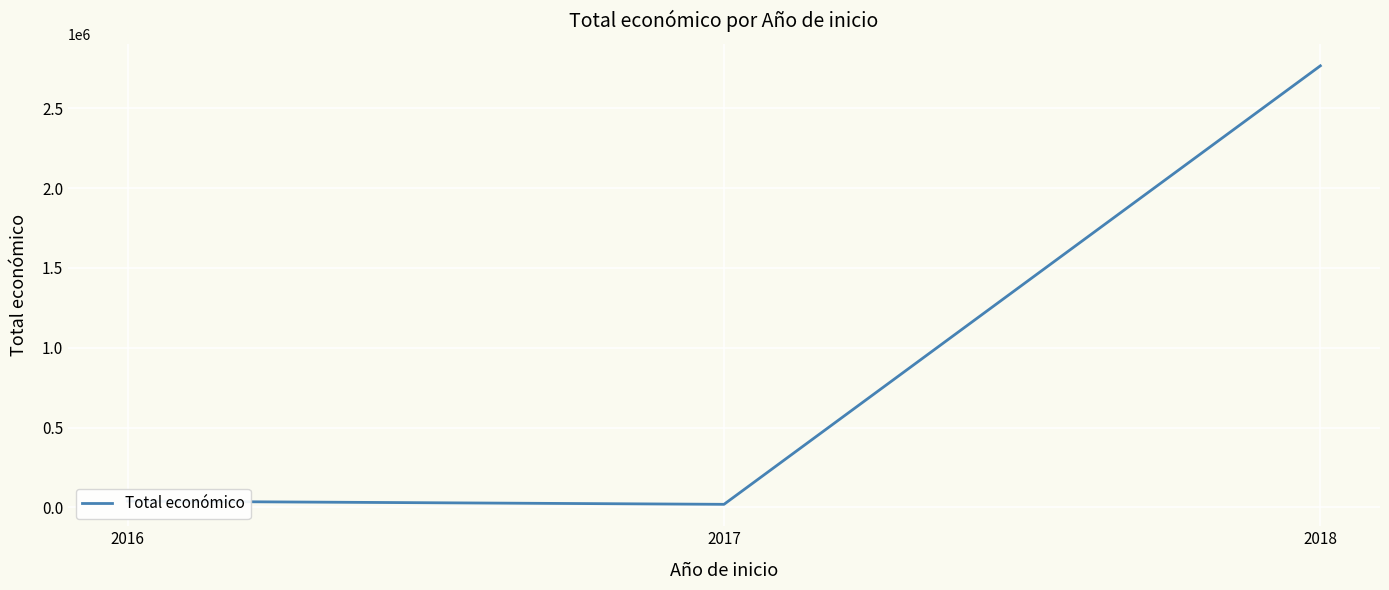

Is it true that the value at 2018 is 2765266?

True